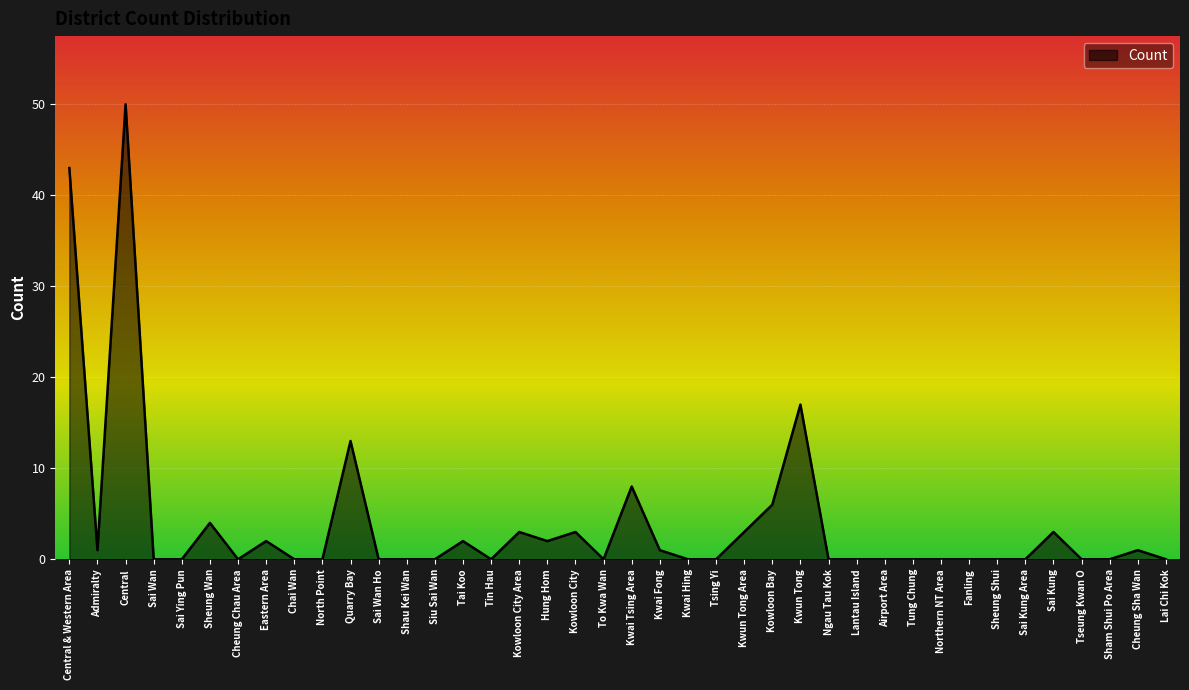

True or false: the data shows 0 at Sham Shui Po Area.

True